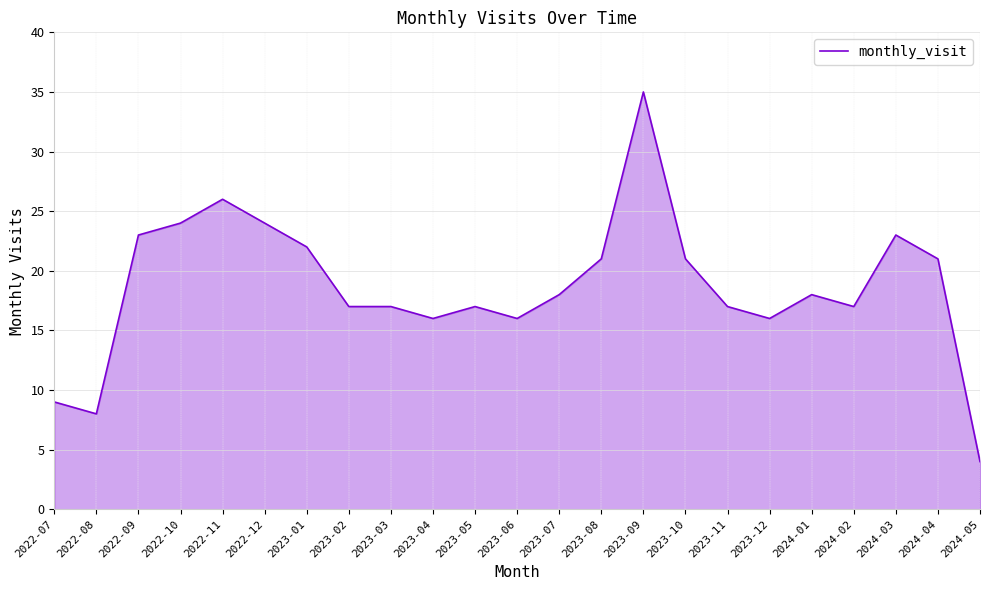

True or false: the data shows 48 at 2023-09.

False